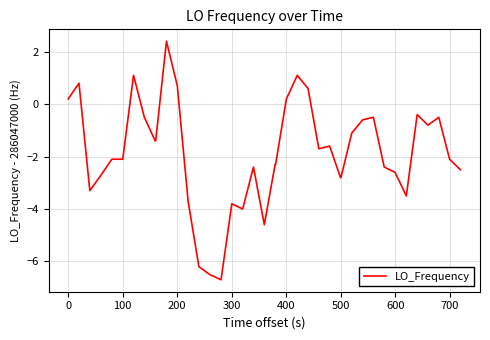

Does the chart have visible grid lines?

Yes